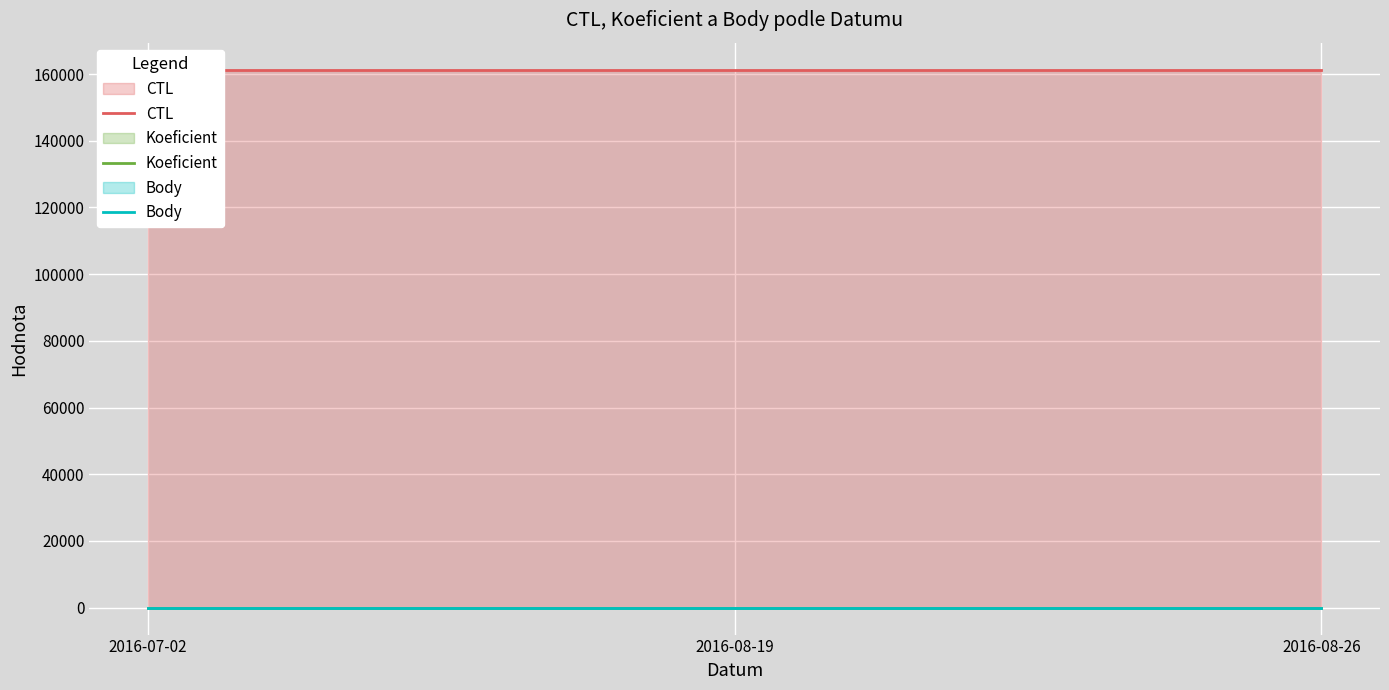

Is the value of Body at 2016-07-02 greater than the value of Koeficient at 2016-08-26?

No